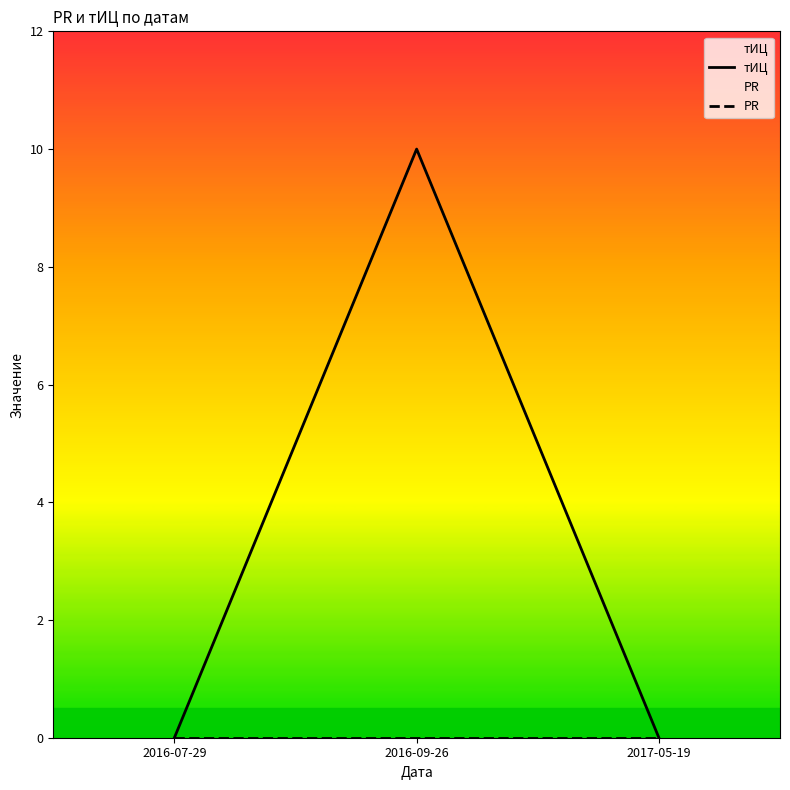

How many data points in тИЦ are above 0?

1